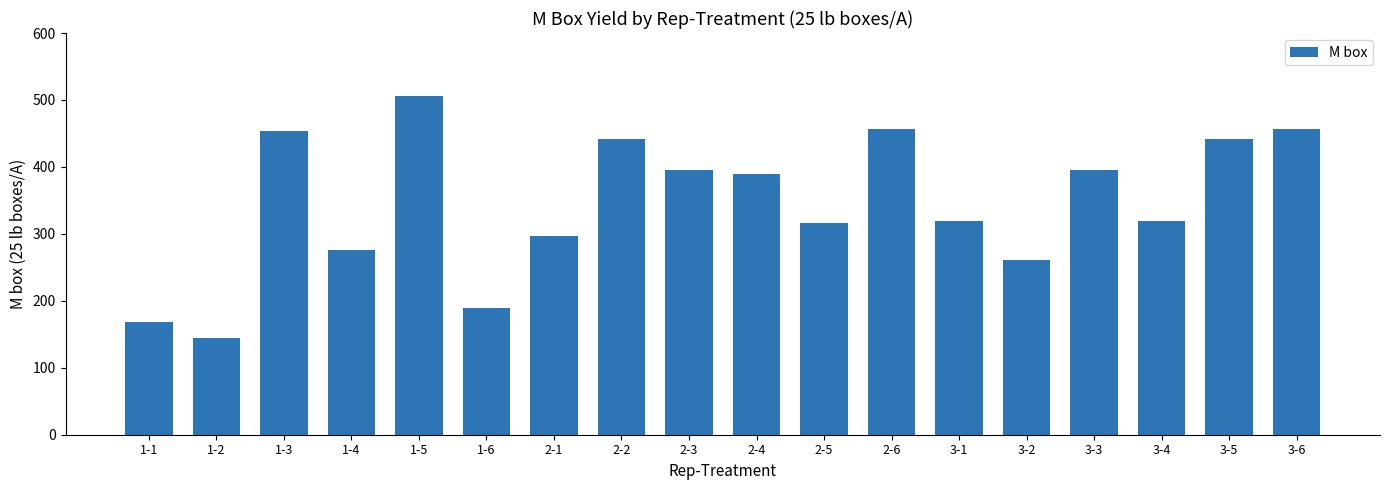

Reading left to right, transcribe all the data shown in this chart.

168.4	145.2	453.0	275.9	505.3	188.8	296.2	441.4	394.9	389.1	316.5	455.9	319.4	261.4	394.9	319.4	441.4	455.9